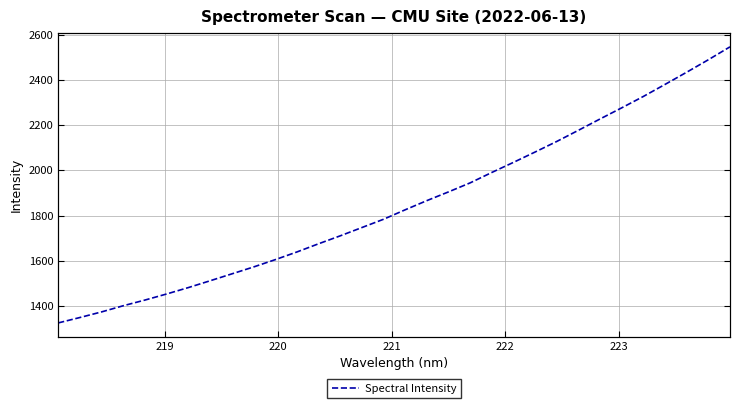

Reading right to left, extract all data points from this chart.

2547.4	2490.1	2434.9	2380.9	2327.7	2277.2	2227.9	2177.6	2128.2	2081.4	2035.5	1990.7	1944.6	1904.6	1865.9	1825.3	1783.3	1746.5	1709.8	1674.6	1638.2	1604.1	1571.8	1541.2	1510.7	1480.7	1452.3	1425.4	1400.2	1372.9	1348.0	1324.1